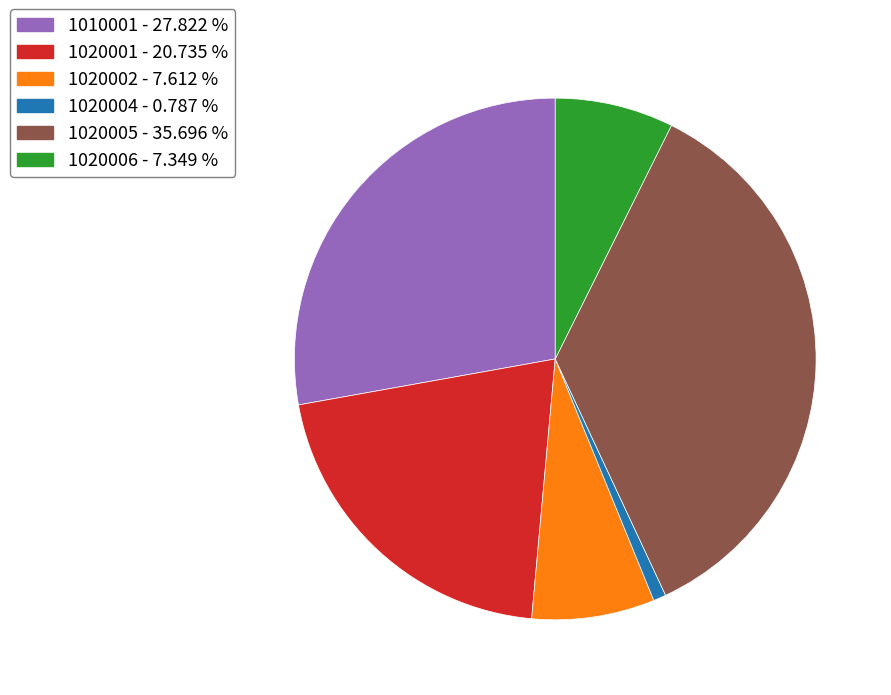

Is 1020004 the majority of the pie?

No